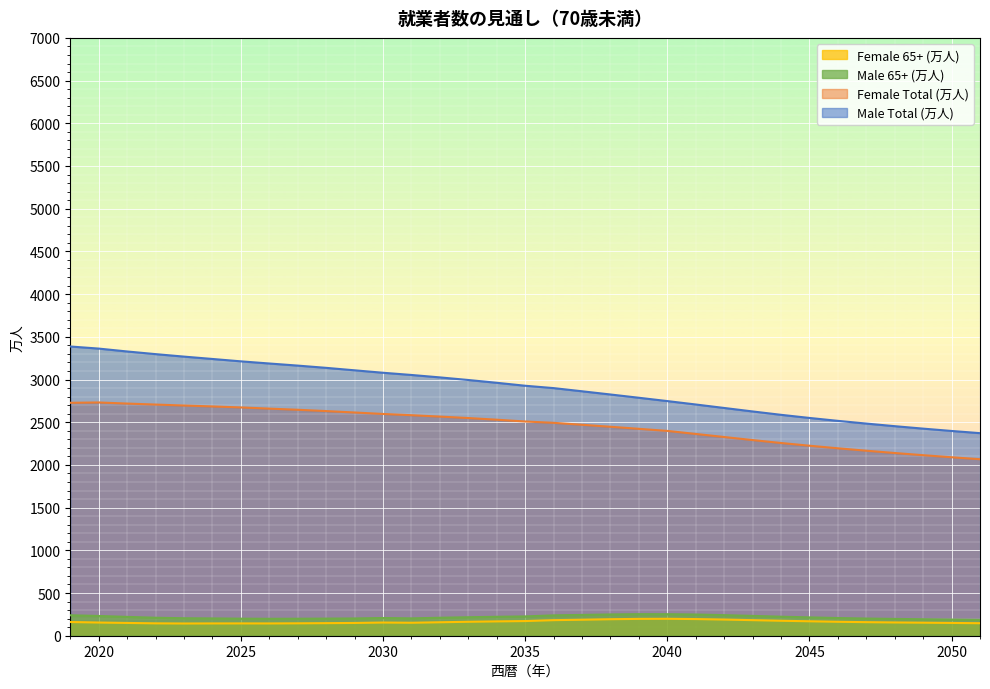

What is the difference between the Female 65+ (万人) values at 2027 and 2028?

2.0